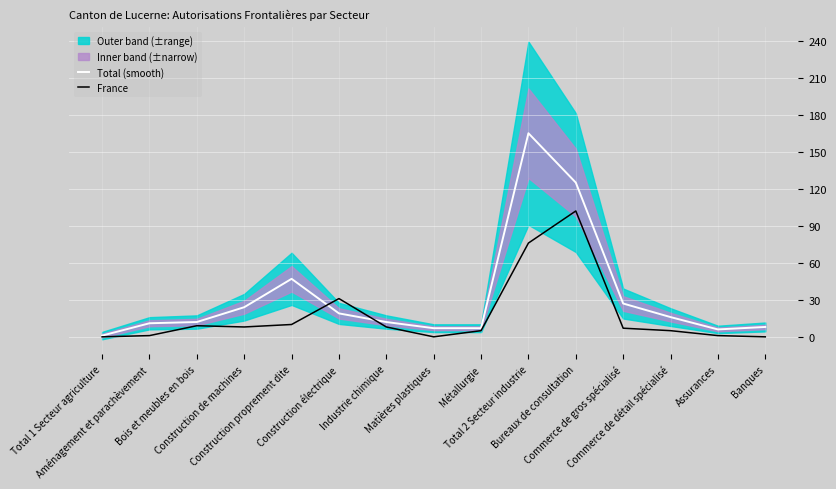

What is the label of the 15th point from the right?

Total 1 Secteur agriculture